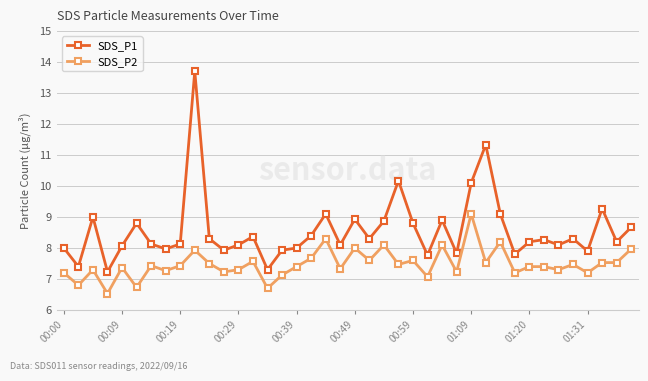

What is the sum of all SDS_P1 values?

342.8